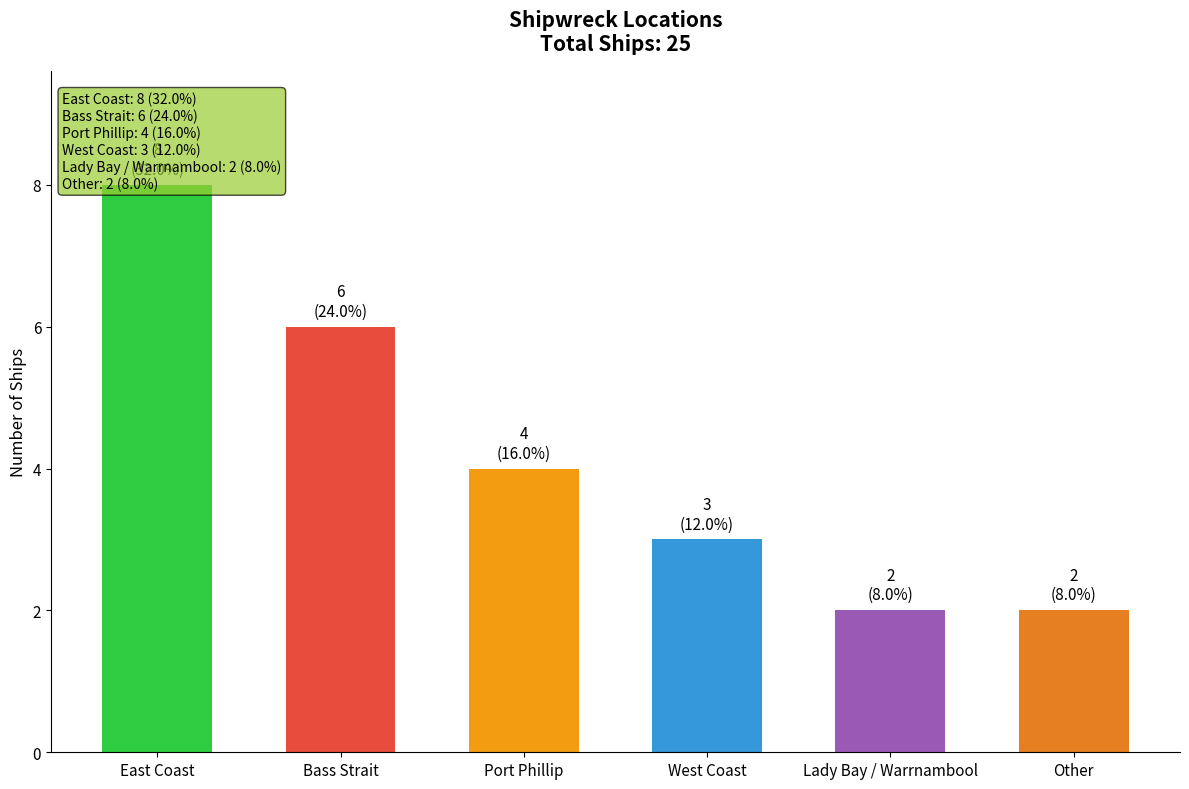

List the labels in order of value, smallest first.

Lady Bay / Warrnambool, Other, West Coast, Port Phillip, Bass Strait, East Coast